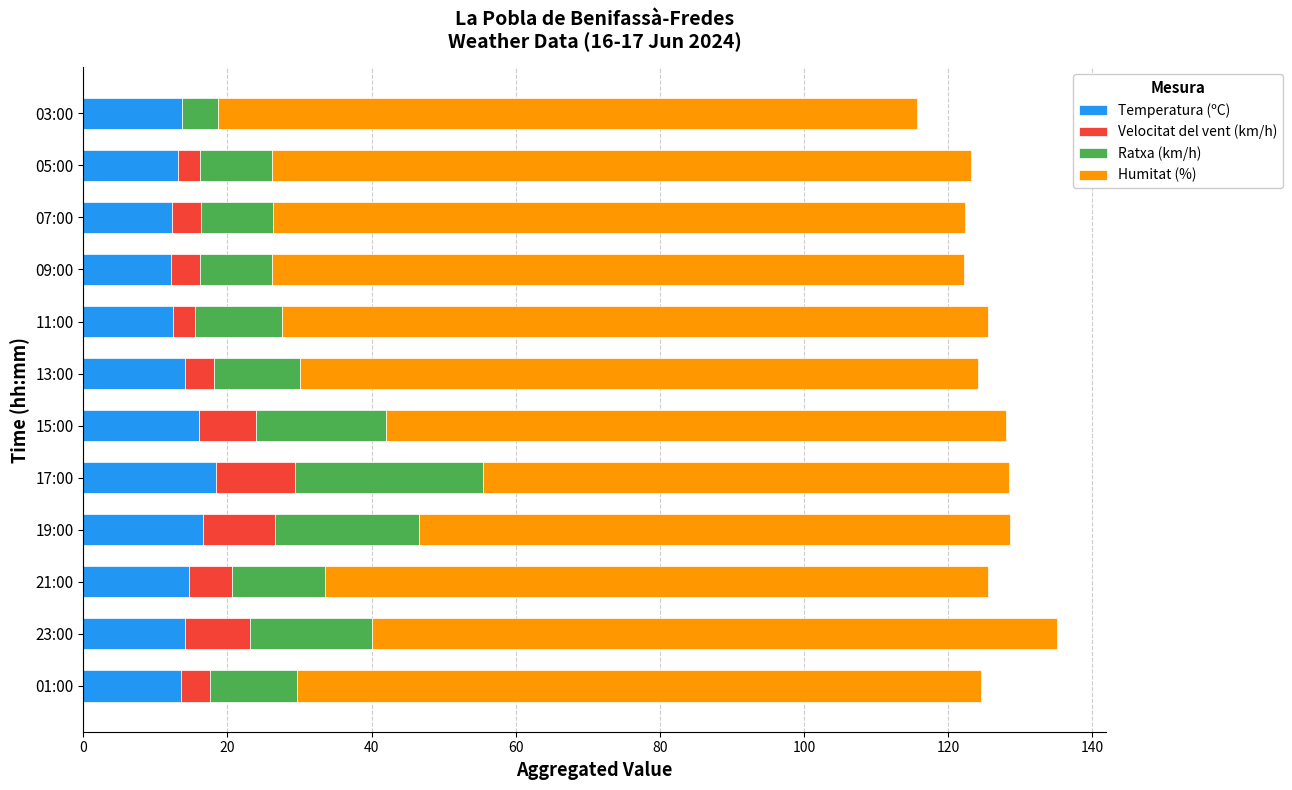

What is the sum of all Temperatura (ºC) values?

171.3